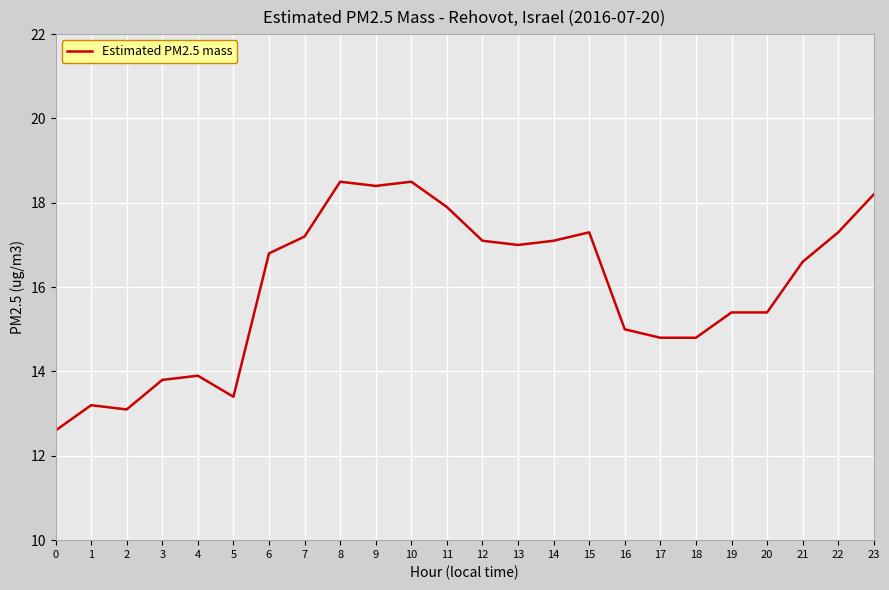

What is the maximum value shown in the chart?

18.5